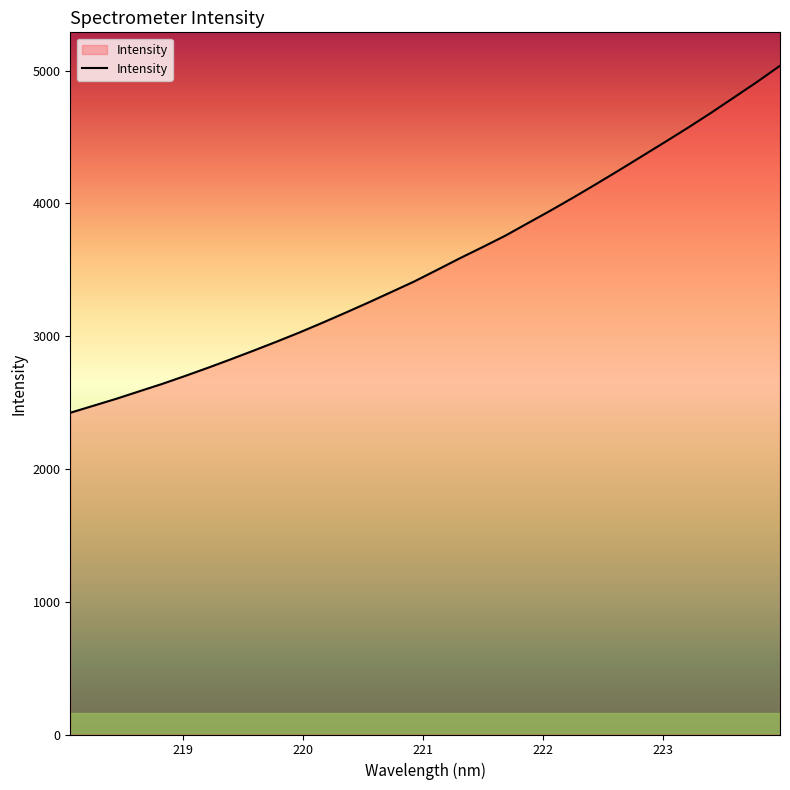

What is the minimum value shown in the chart?

2423.0